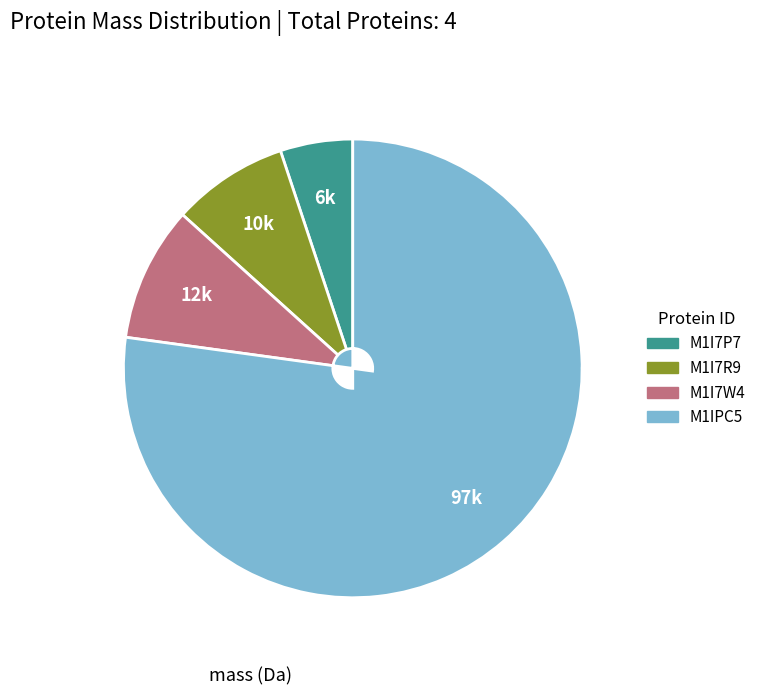

Is it true that M1I7P7 is 5% of the pie?

True